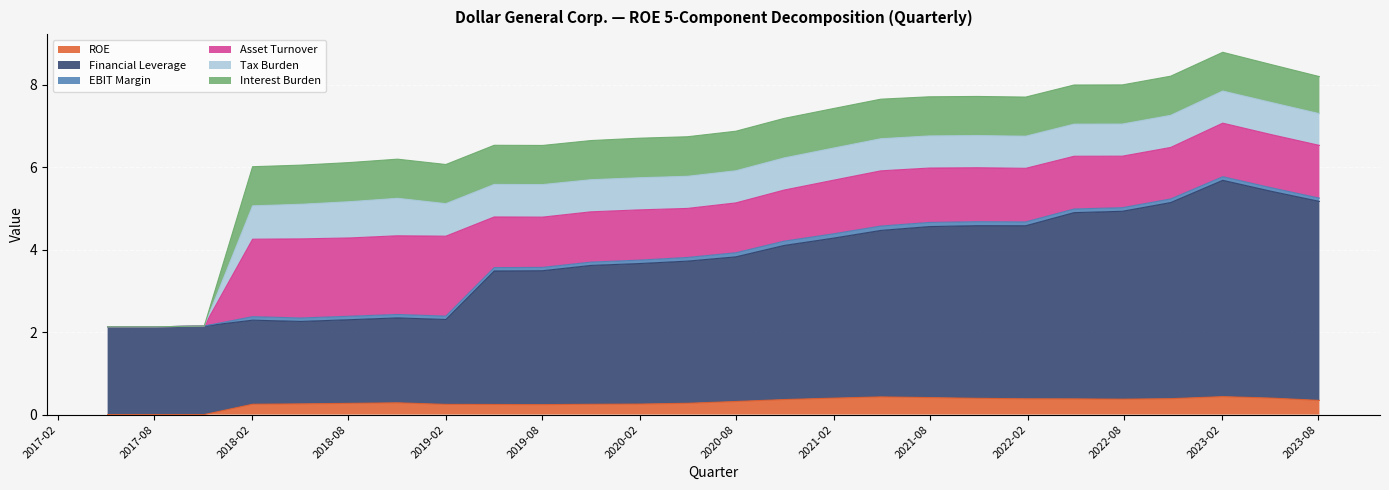

Count the number of data series in this chart.

6